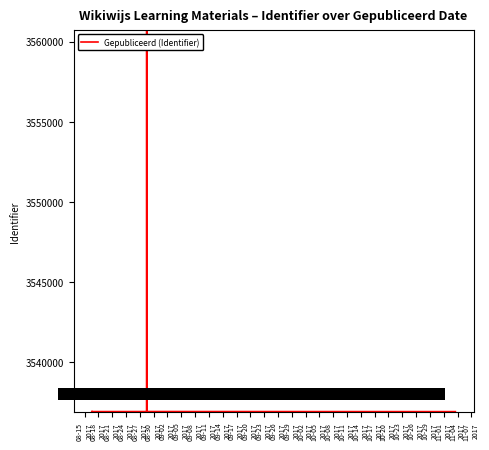

What is the difference between the maximum and minimum values?

23735